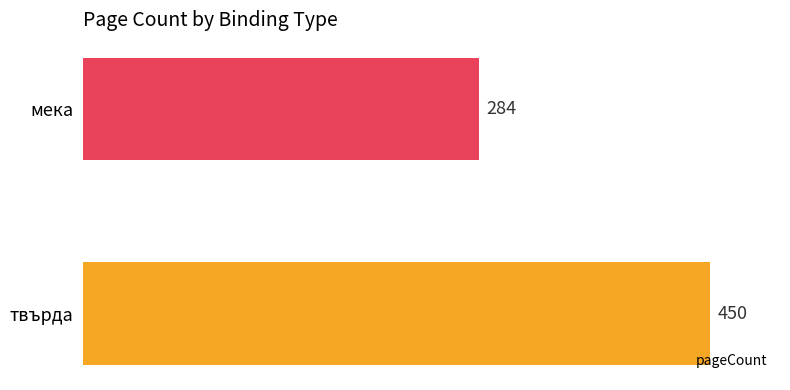

Are the bars grouped side by side (vs. stacked)?

No